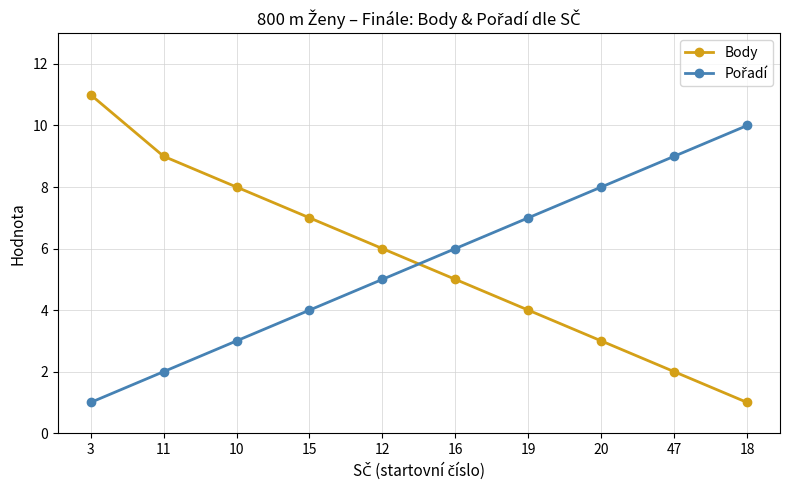

What position from the left is 15?

4